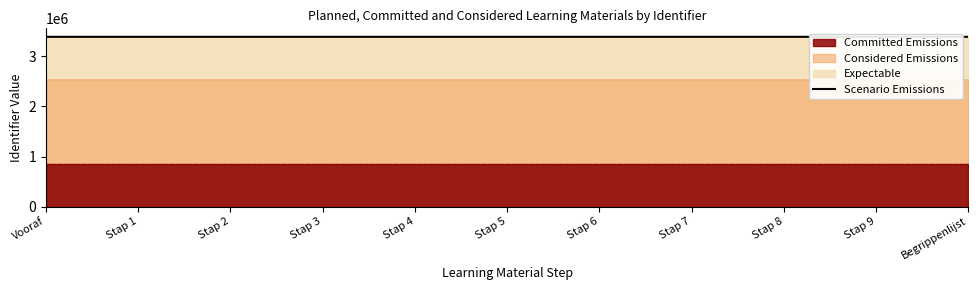

Is the value of Scenario Emissions at Stap 7 greater than the value of Committed Emissions at Vooraf?

Yes